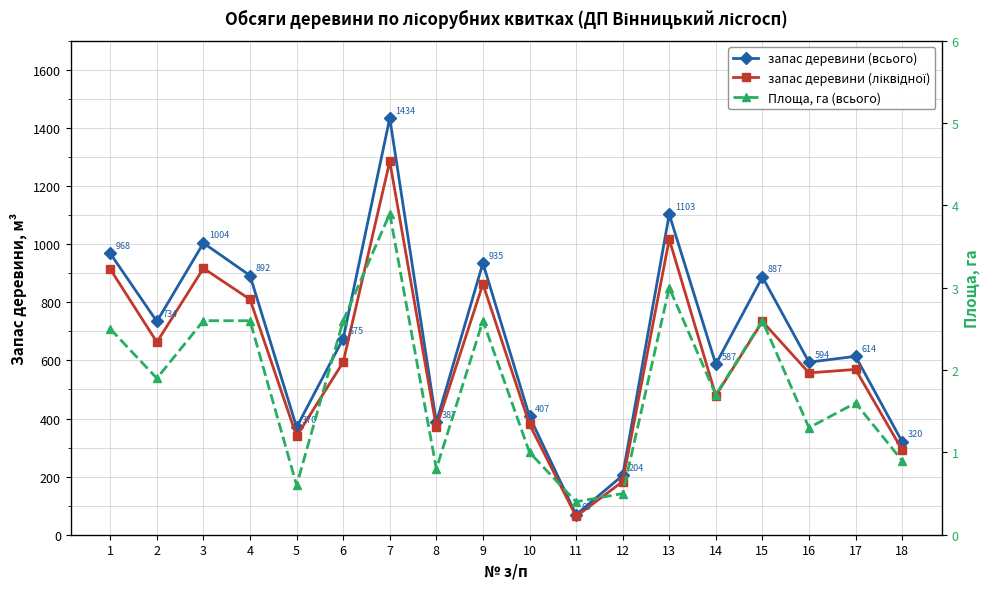

Rank the categories by запас деревини (ліквідної) value from lowest to highest.

11, 12, 18, 5, 8, 10, 14, 16, 17, 6, 2, 15, 4, 9, 1, 3, 13, 7